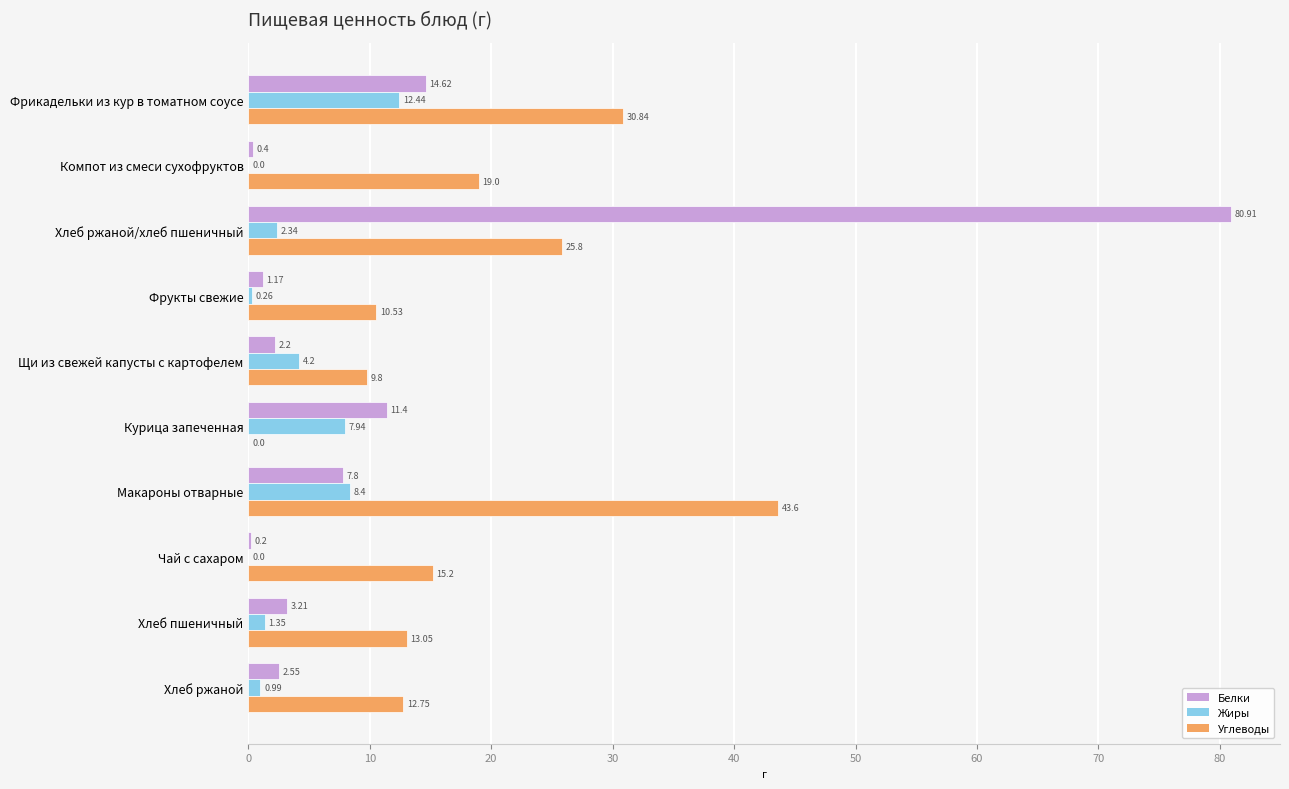

At which label does Углеводы reach its peak?

Макароны отварные